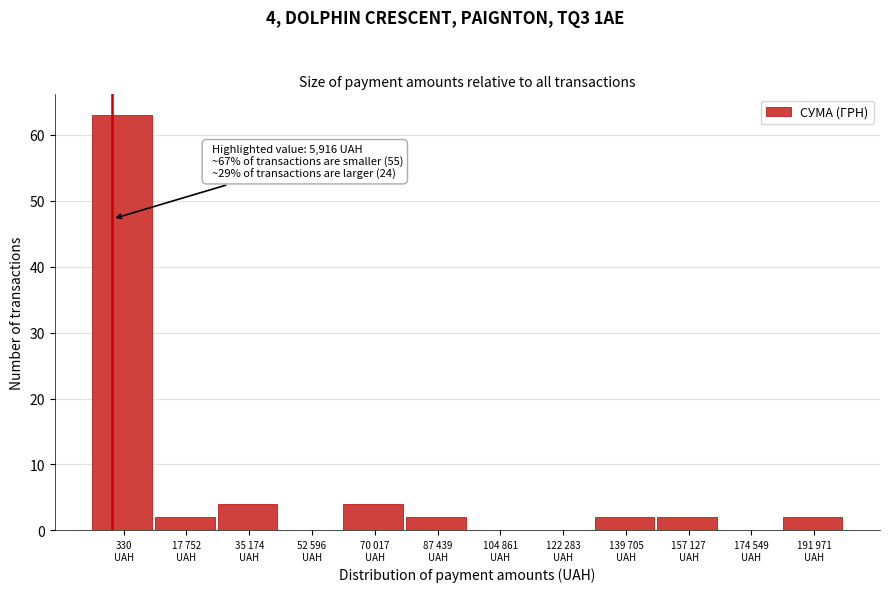

What is the sum of all values?

81